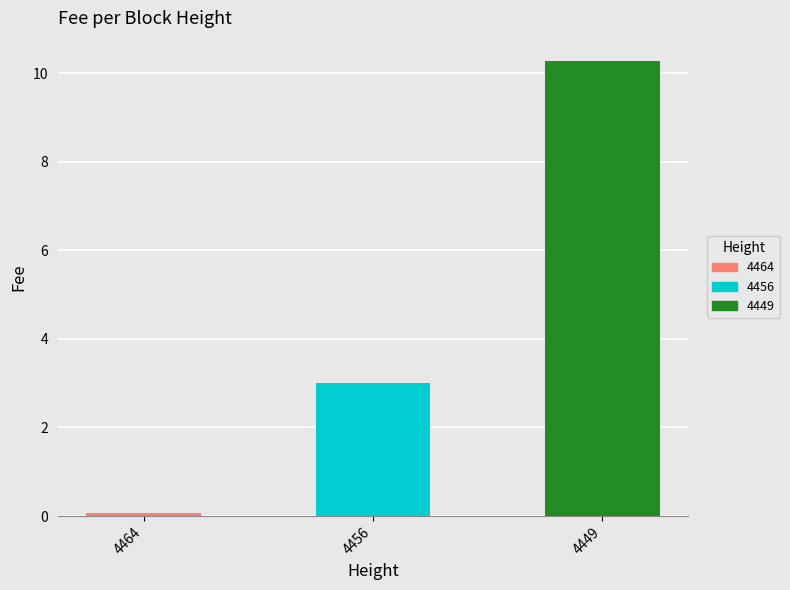

Rank the categories by value from lowest to highest.

4464, 4456, 4449